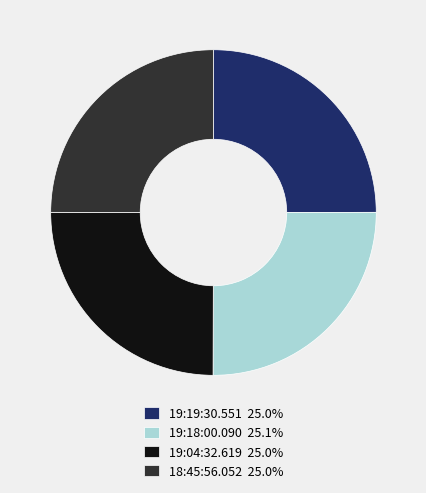

Does 18:45:56.052 account for over 50% of the chart?

No